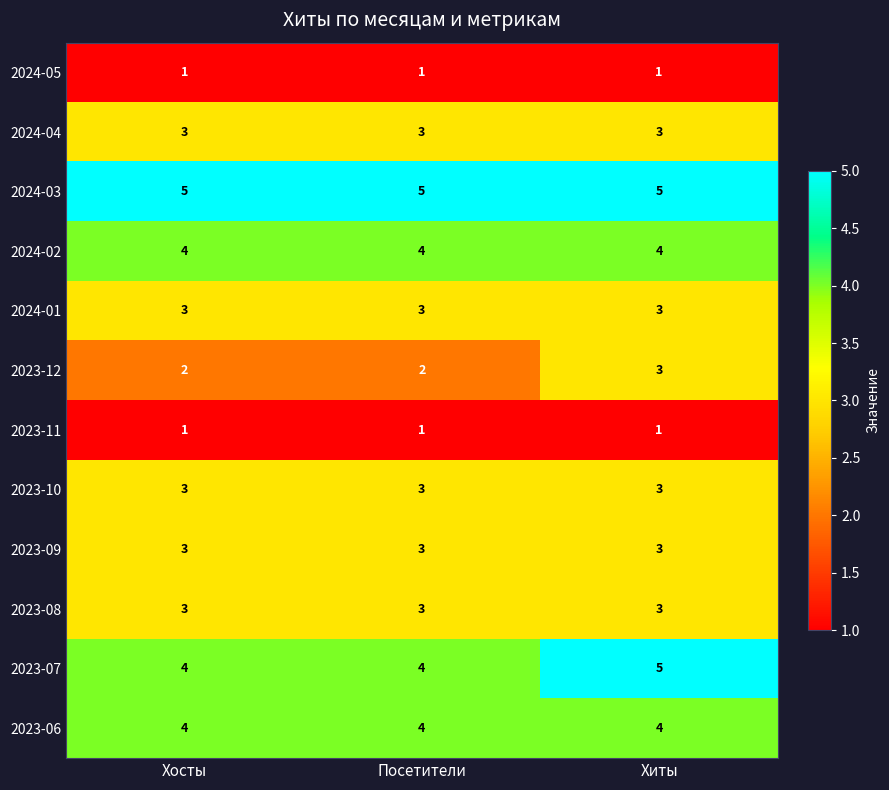

What is the sum of the 2024-04 values at Хиты and Хосты?

6